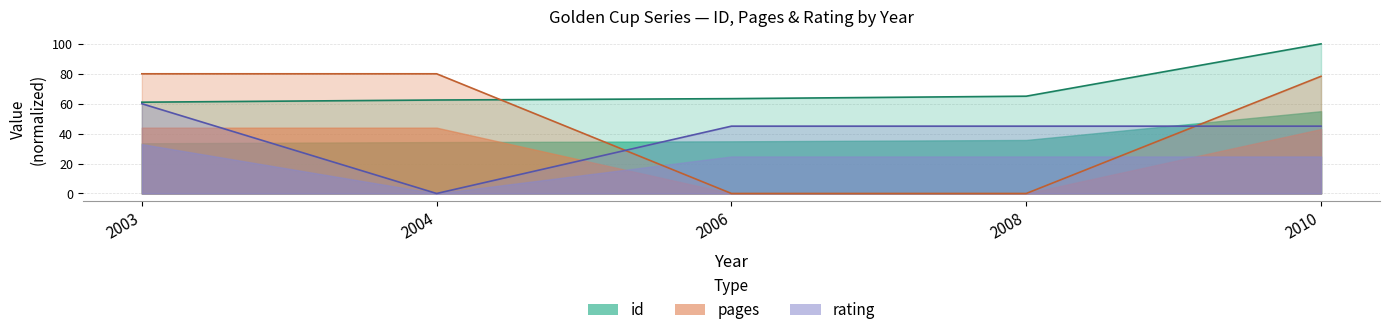

At how many categories does at least one series exceed 90?

1